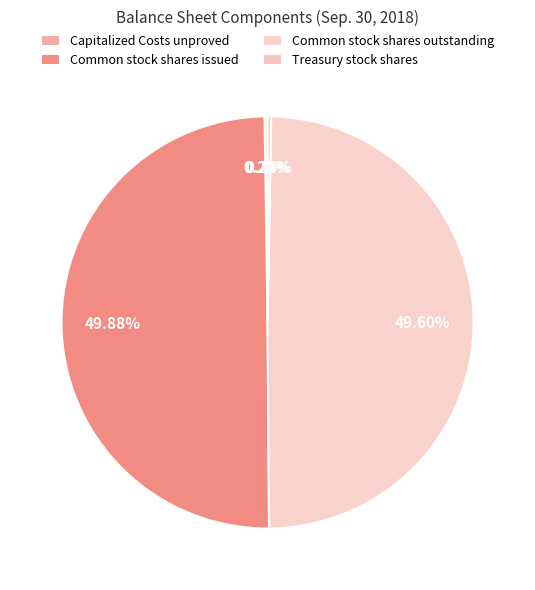

Is there a majority slice in this chart?

No